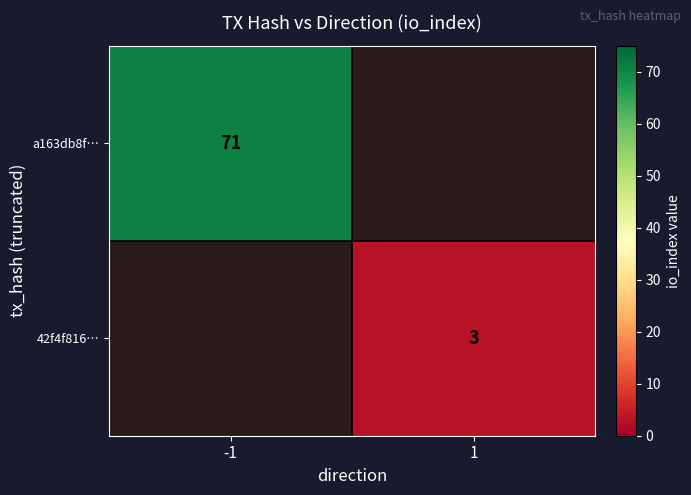

The value of a163db8f… at -1 is 71. True or false?

True